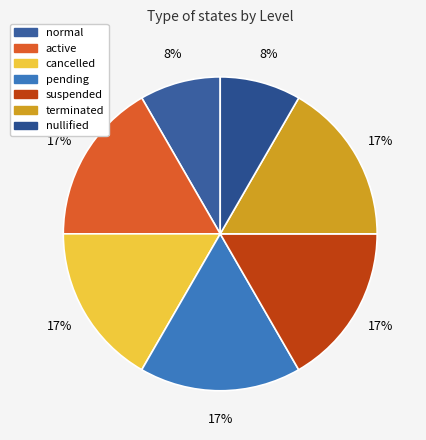

Count the number of slices in the pie.

7